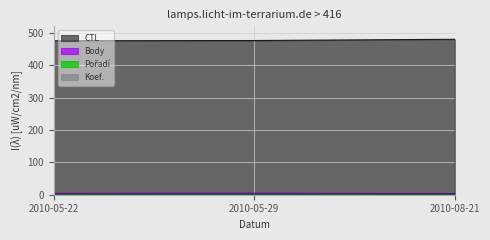

What is the label of the 2nd point from the left?

2010-05-29